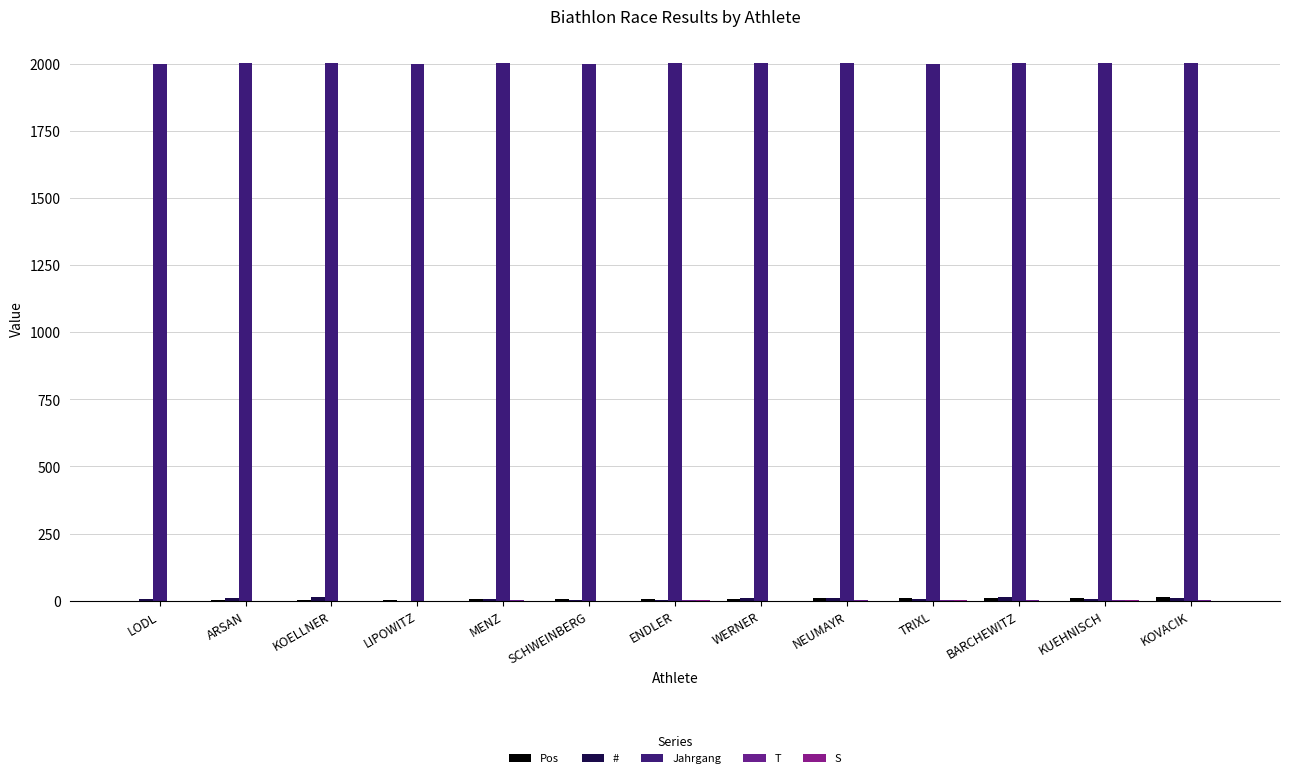

Between TRIXL and KOELLNER, which is larger?

TRIXL